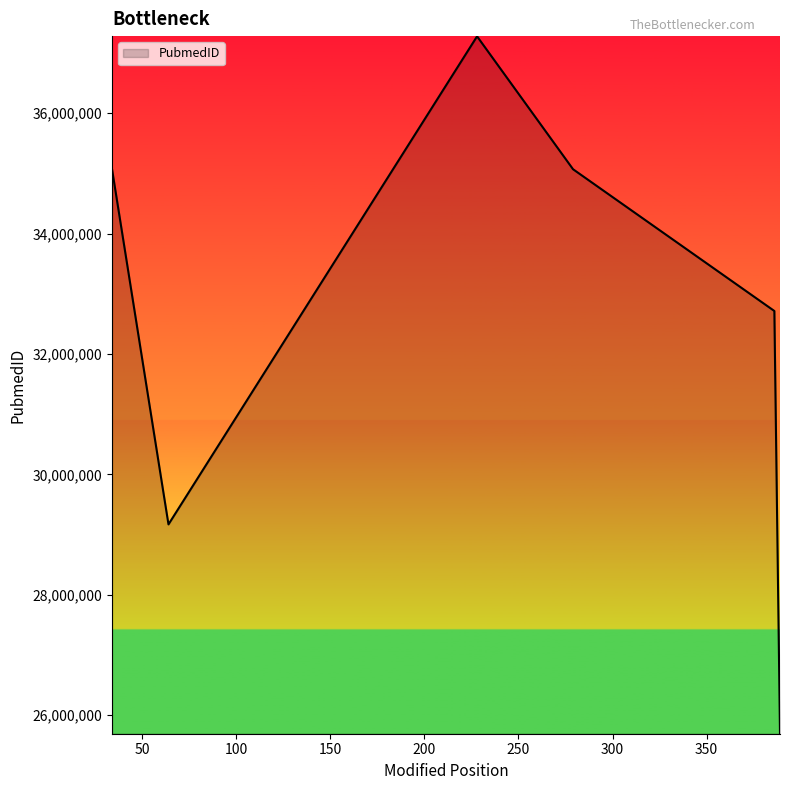

The value at 228 is 37277371. True or false?

True